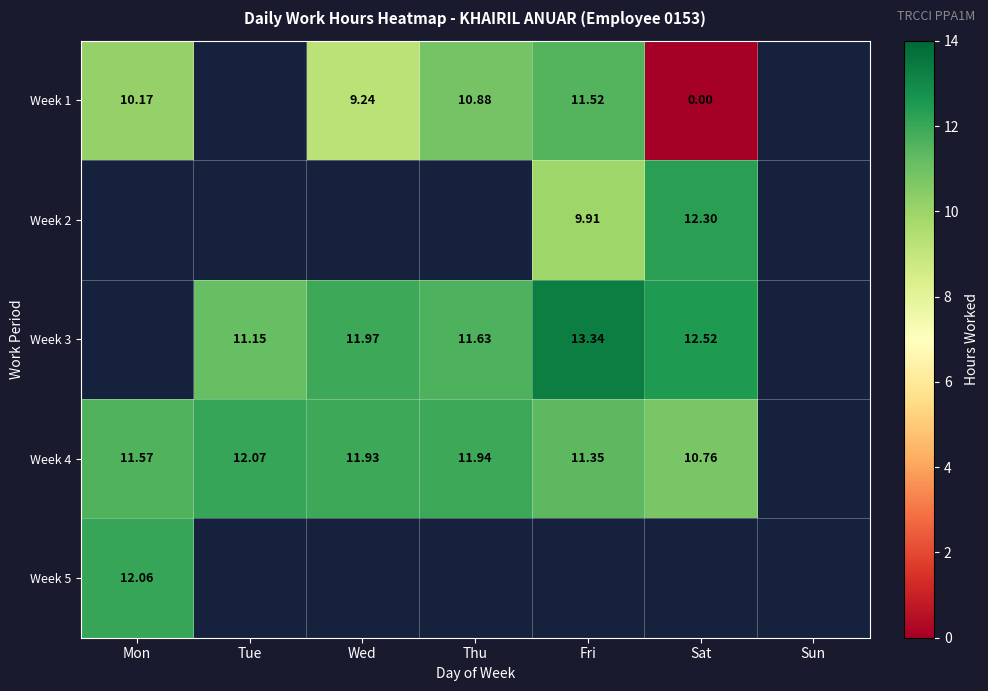

Is the value of Week 2 at Sat greater than the value of Week 1 at Sat?

Yes